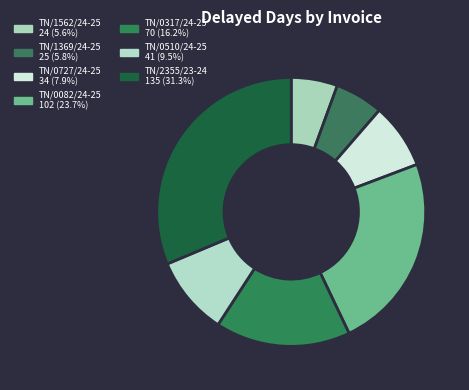

The TN/0317/24-25 slice represents 16% of the pie. True or false?

True